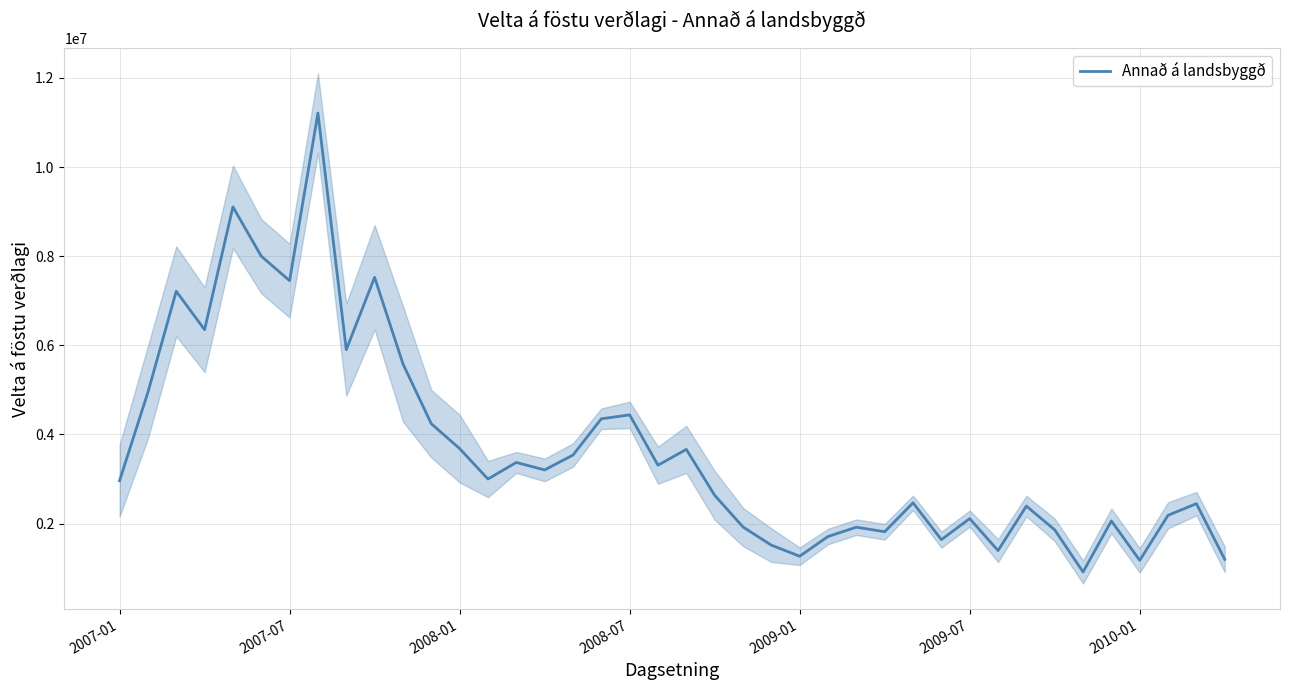

The value of Annað á landsbyggð at 2009-07 is 3478161.2. True or false?

False